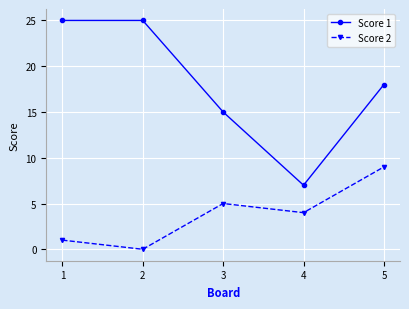

Reading right to left, list all the values displayed in this chart.

Score 1: 18	7	15	25	25
Score 2: 9	4	5	0	1